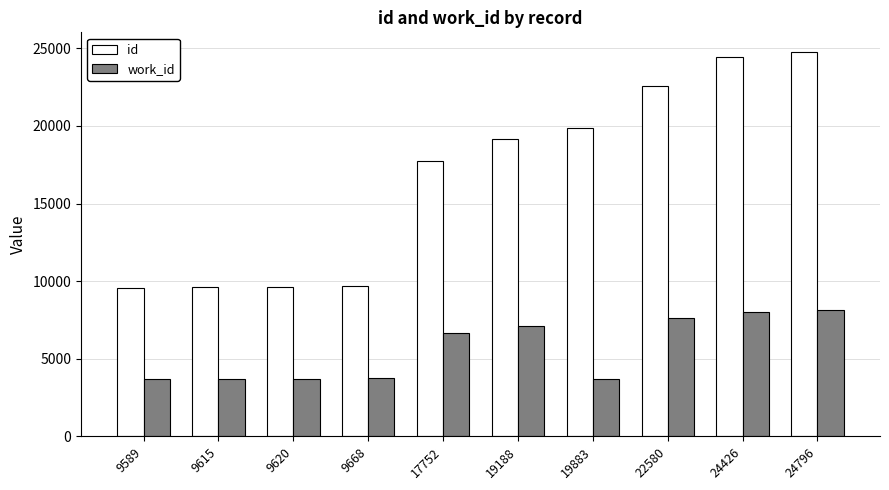

At which label is work_id closest to 5911?

17752